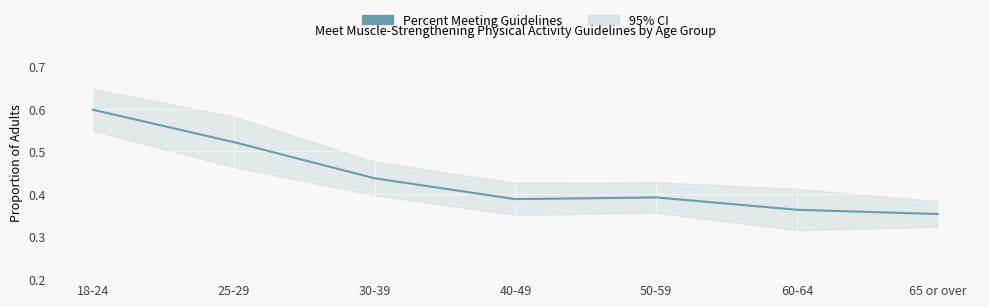

Reading left to right, transcribe all the data shown in this chart.

0.6	0.5	0.4	0.4	0.4	0.4	0.4